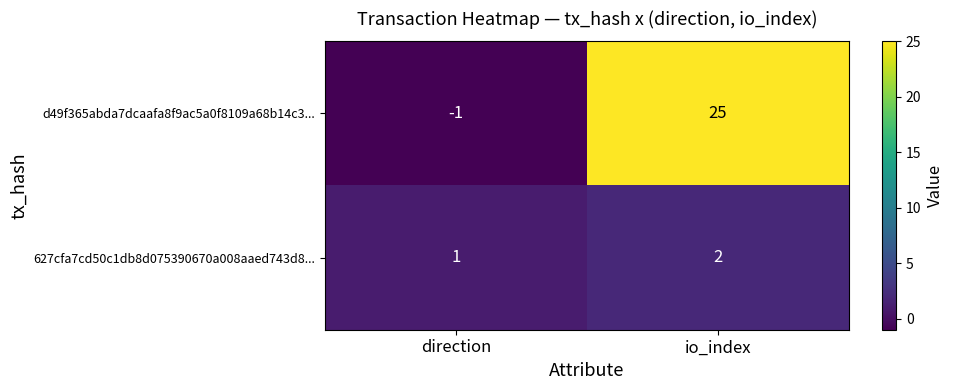

List the series in order of their peak value, lowest first.

627cfa7cd50c1db8d075390670a008aaed743d8..., d49f365abda7dcaafa8f9ac5a0f8109a68b14c3...